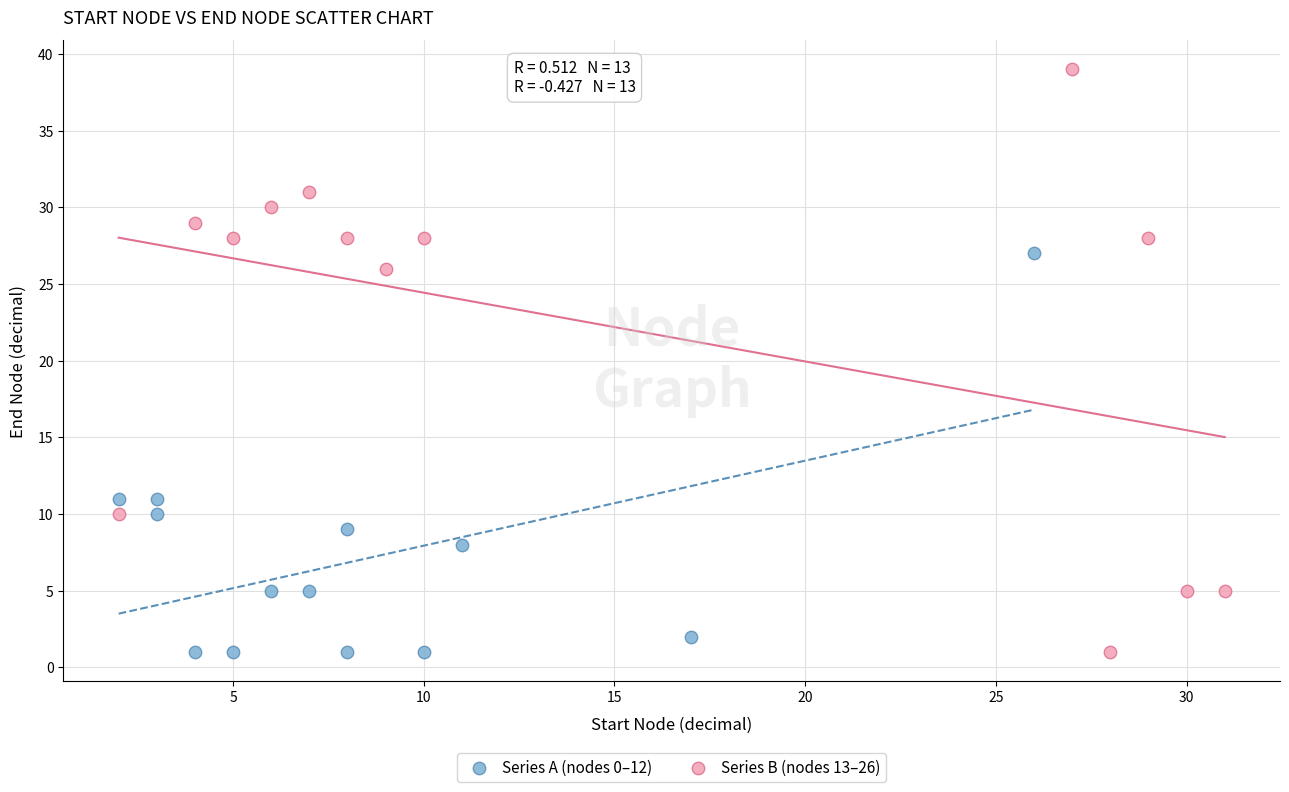

Which series contains the highest Y value?

Series B (nodes 13–26)